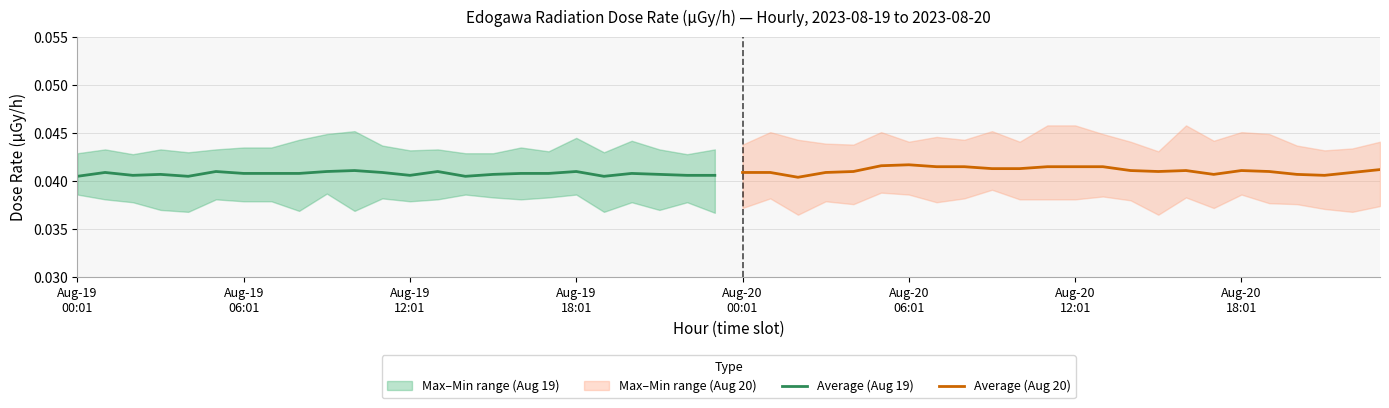

The value of Average (Aug 19) at 16 is 0.0. True or false?

False